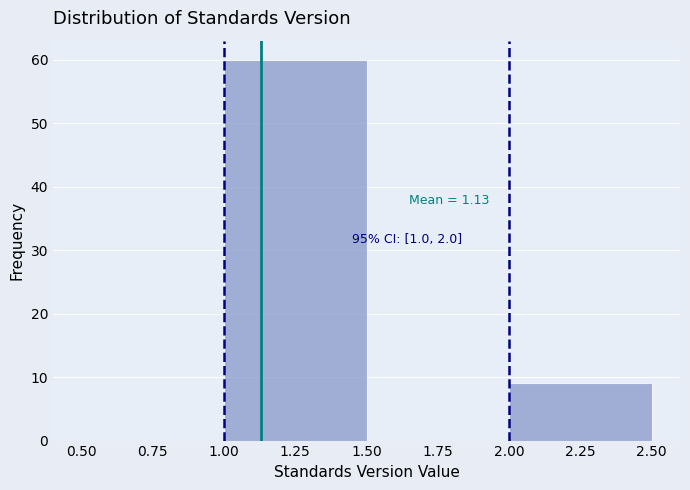

Which range on the x-axis has the tallest bar?

1.00 to 1.50